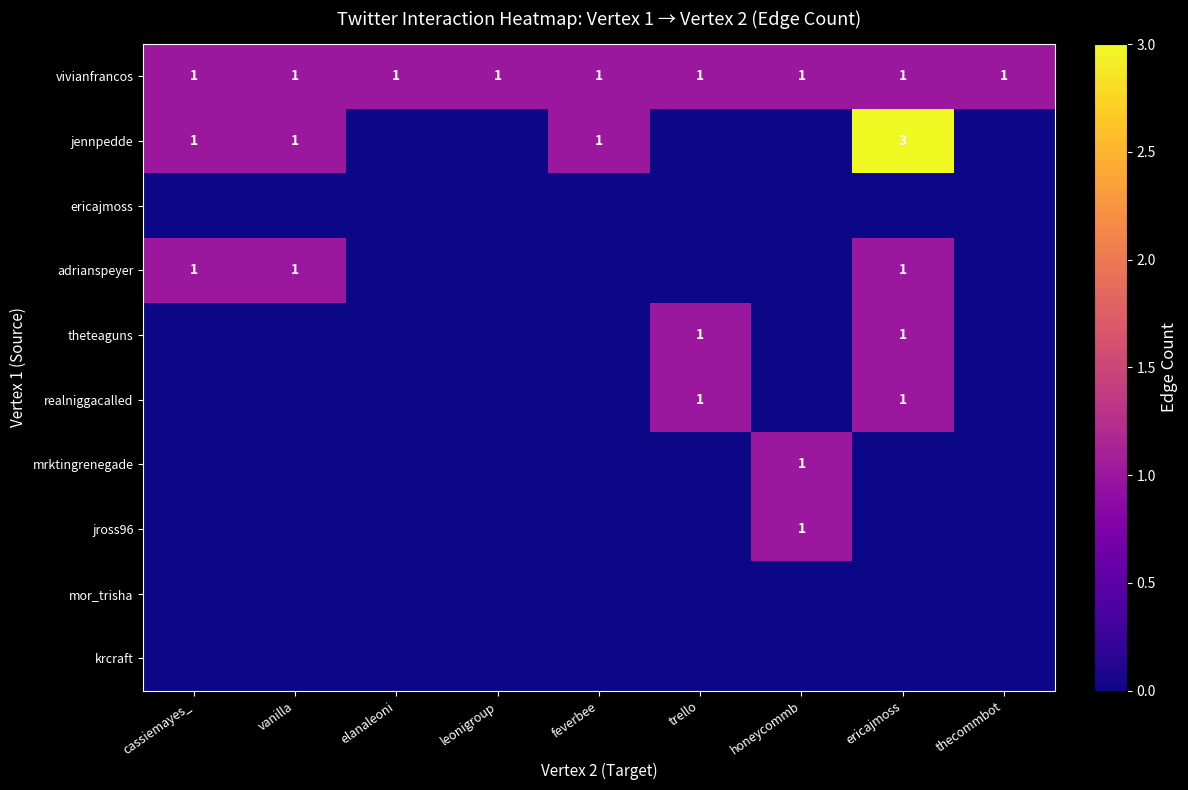

True or false: vivianfrancos has a value of 1 at cassiemayes_.

True